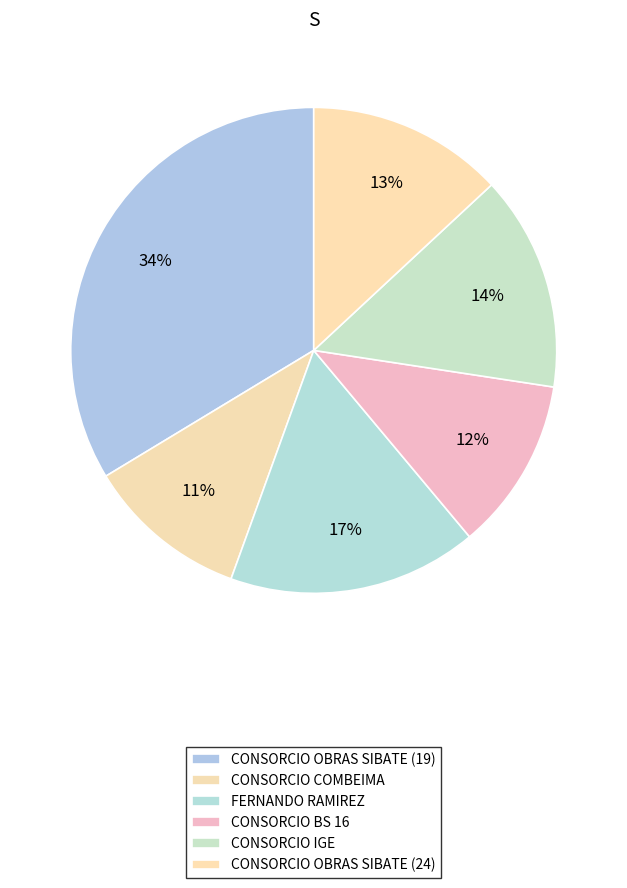

The CONSORCIO IGE slice represents 14% of the pie. True or false?

True